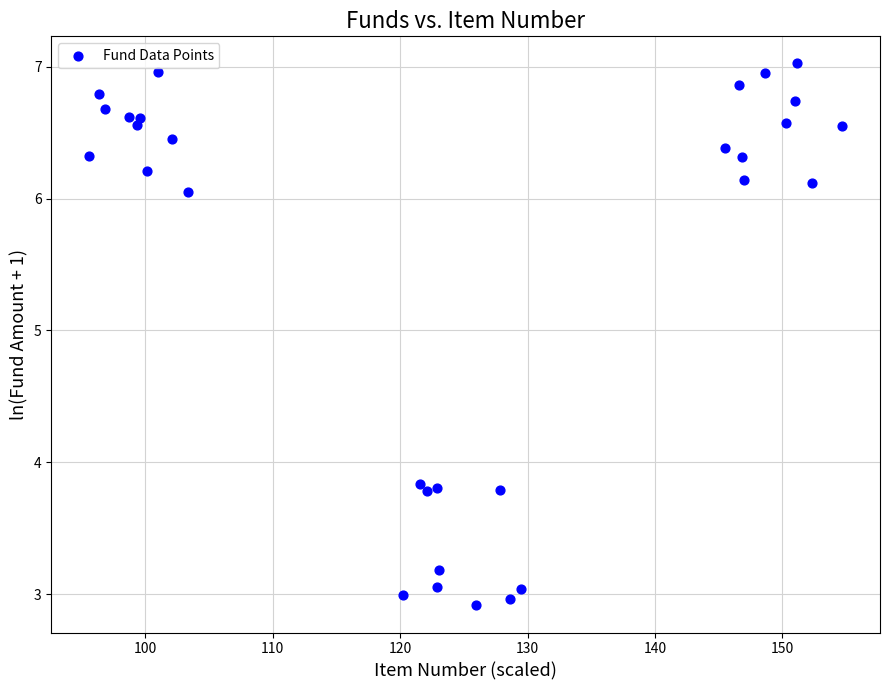

What is the range of X values (max minus min)?

59.1